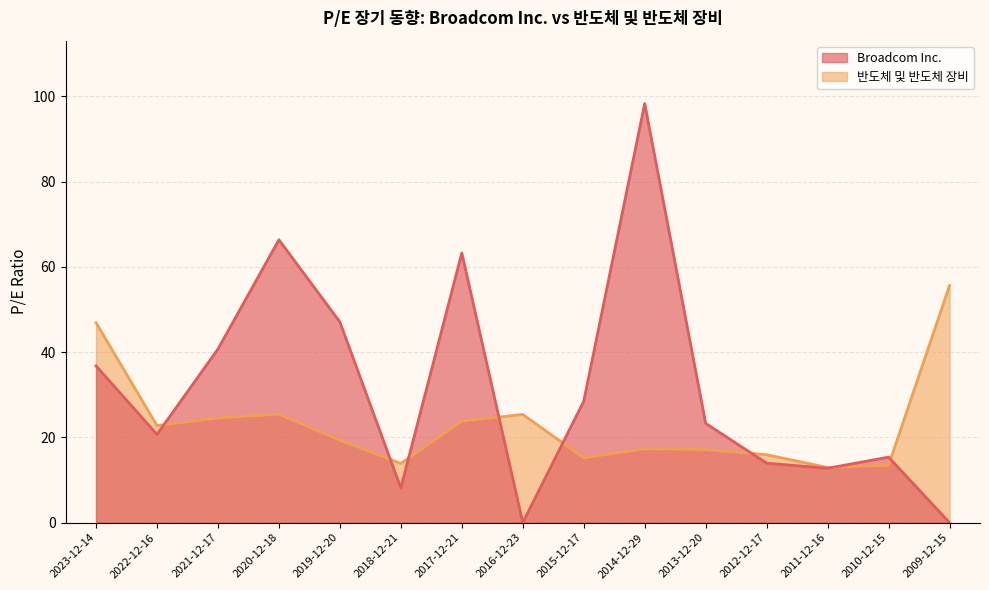

Which has a higher value, 2011-12-16 or 2013-12-20?

2013-12-20